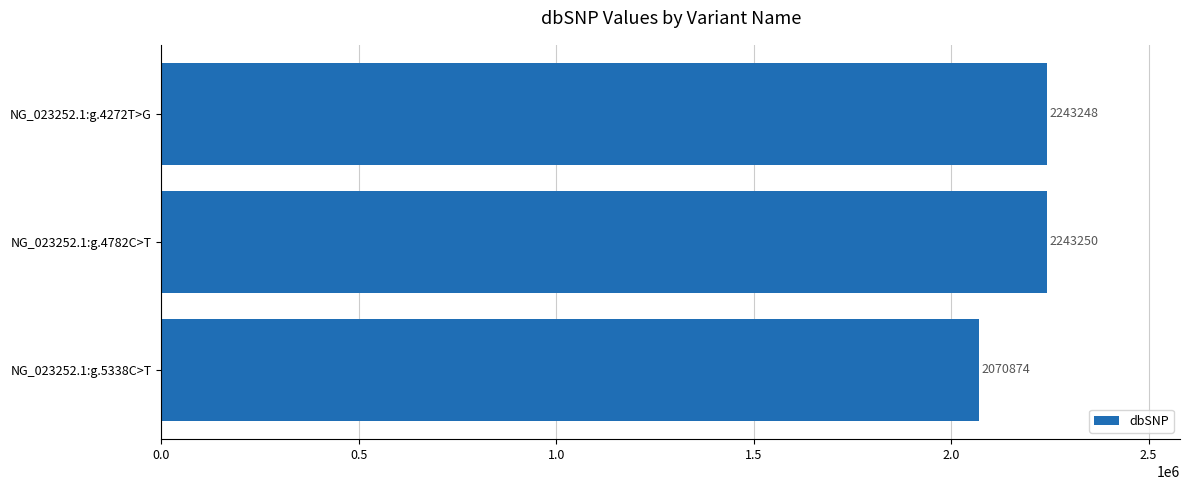

Between NG_023252.1:g.4782C>T and NG_023252.1:g.4272T>G, which is larger?

NG_023252.1:g.4782C>T